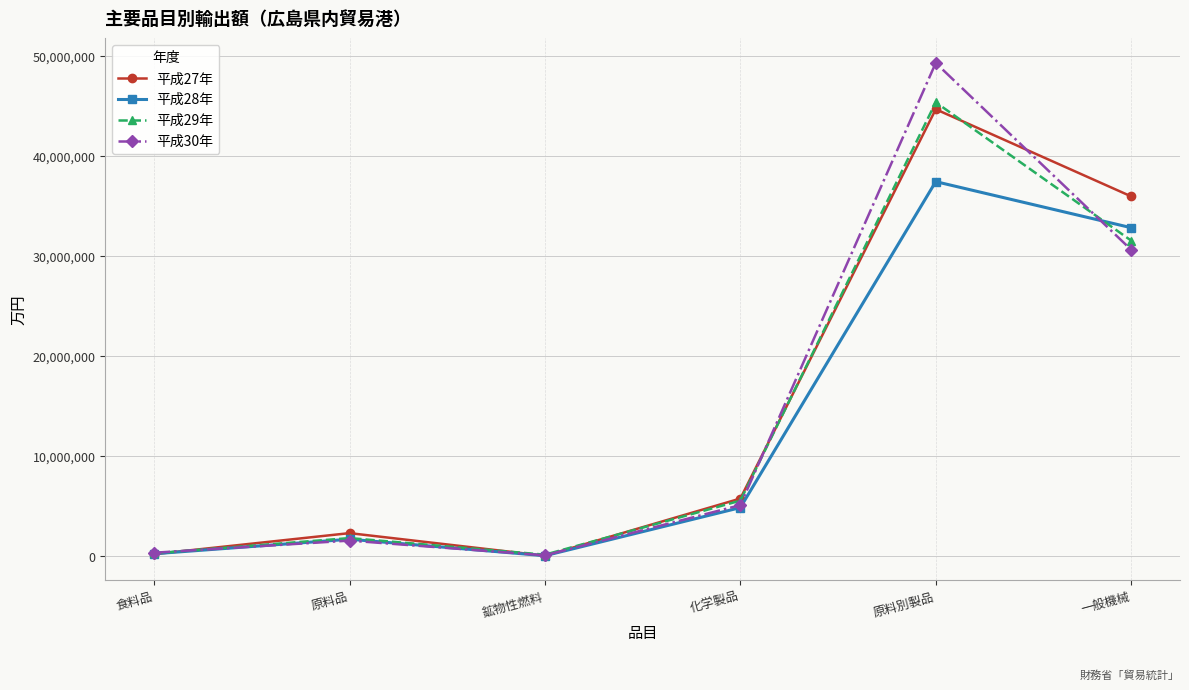

Where is the first local maximum for 平成30年?

原料品